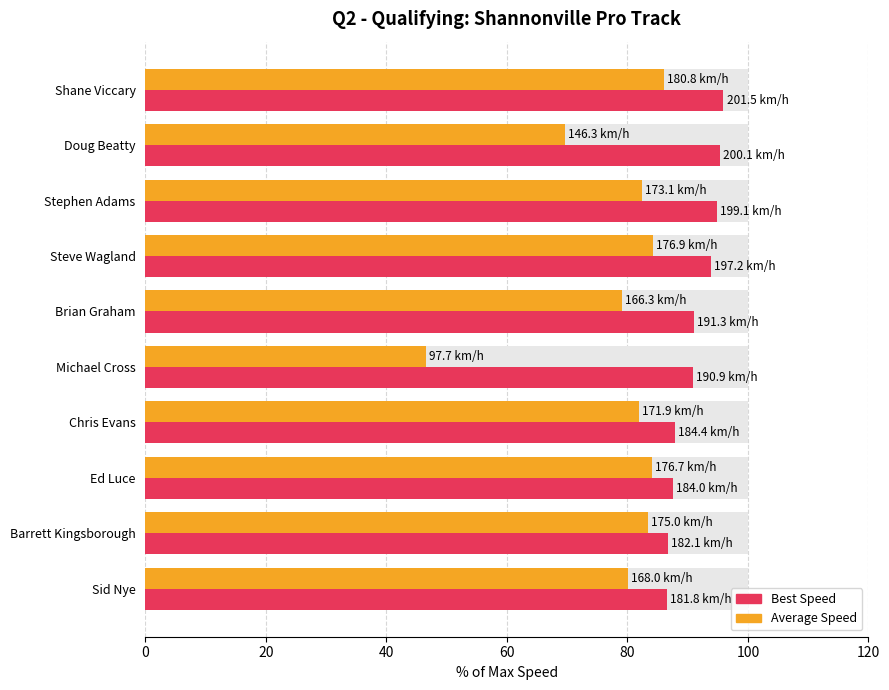

What are all the series names shown in the legend?

Best Speed, Average Speed